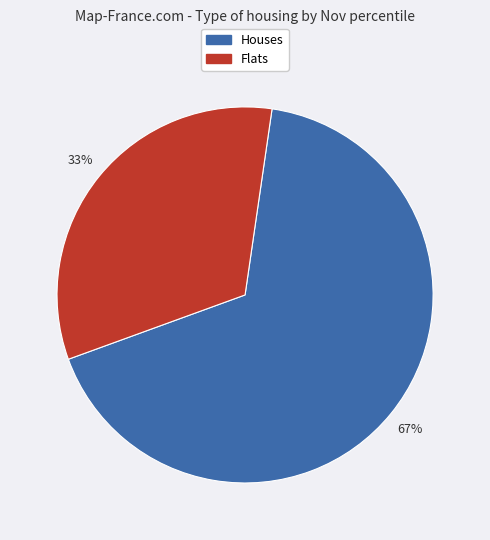

To the nearest percent, what is the difference between the largest and smallest slice percentages?

34%